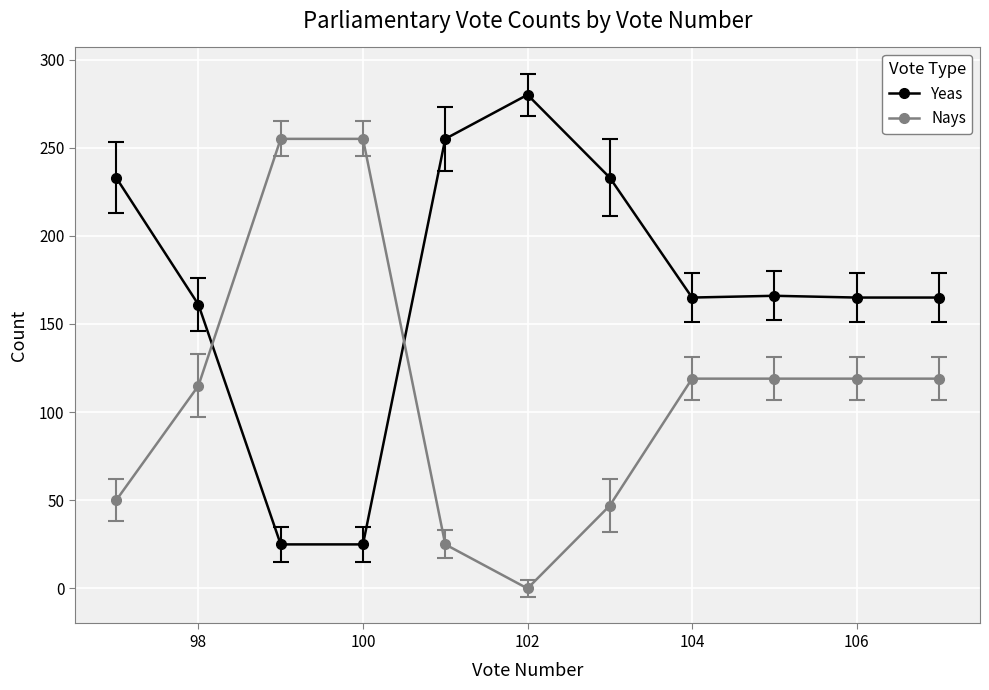

Rank the series by their average value, from highest to lowest.

Yeas, Nays